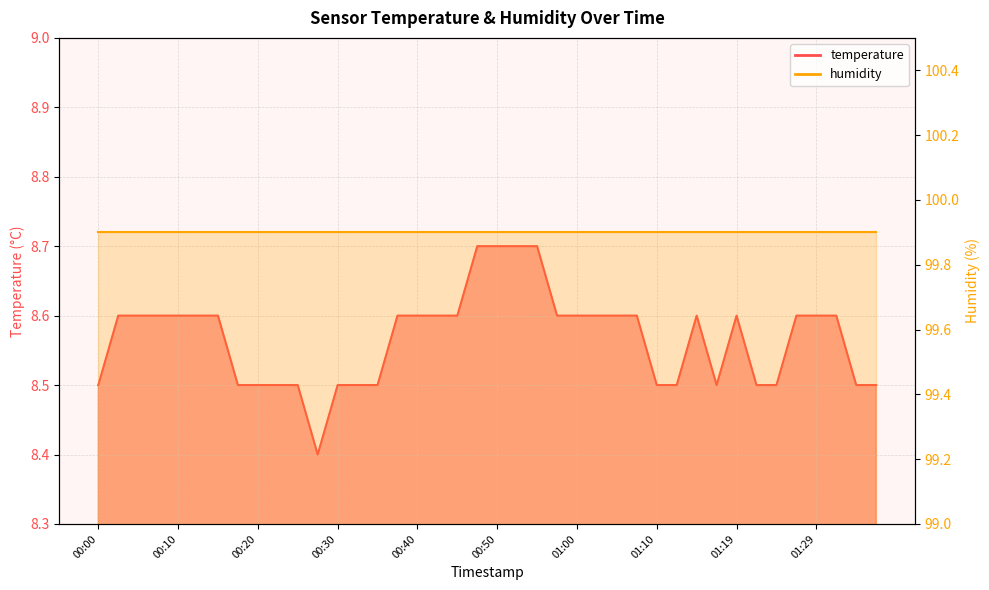

The chart shows a value of 4.8 at 01:27. True or false?

False